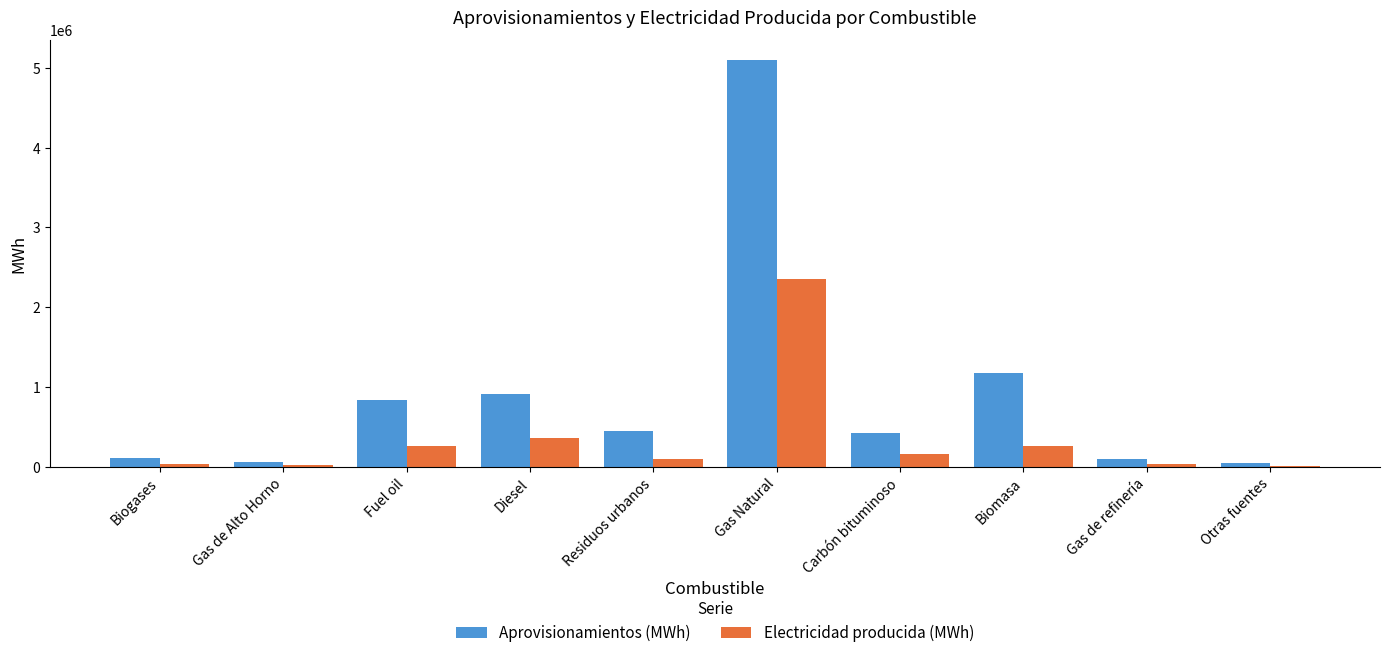

Which series changed the most between Carbón bituminoso and Gas de refinería?

Aprovisionamientos (MWh)